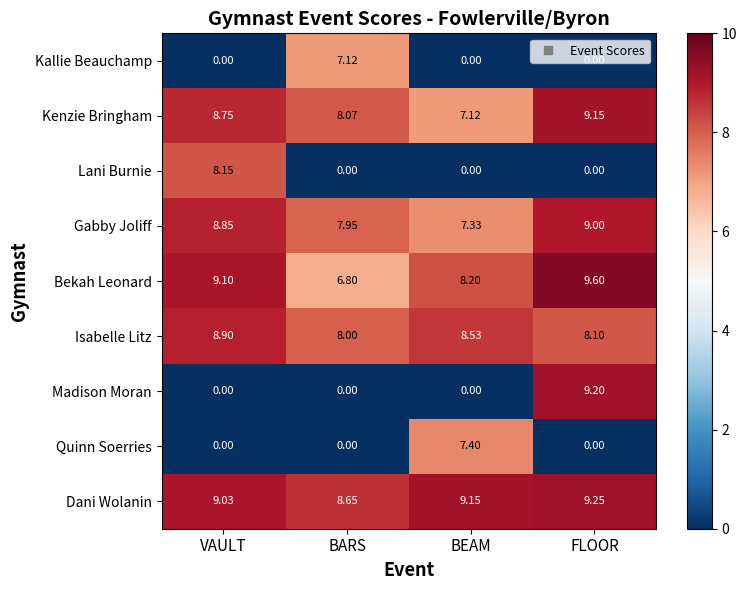

List the series in order of their peak value, highest first.

Bekah Leonard, Dani Wolanin, Madison Moran, Kenzie Bringham, Gabby Joliff, Isabelle Litz, Lani Burnie, Quinn Soerries, Kallie Beauchamp